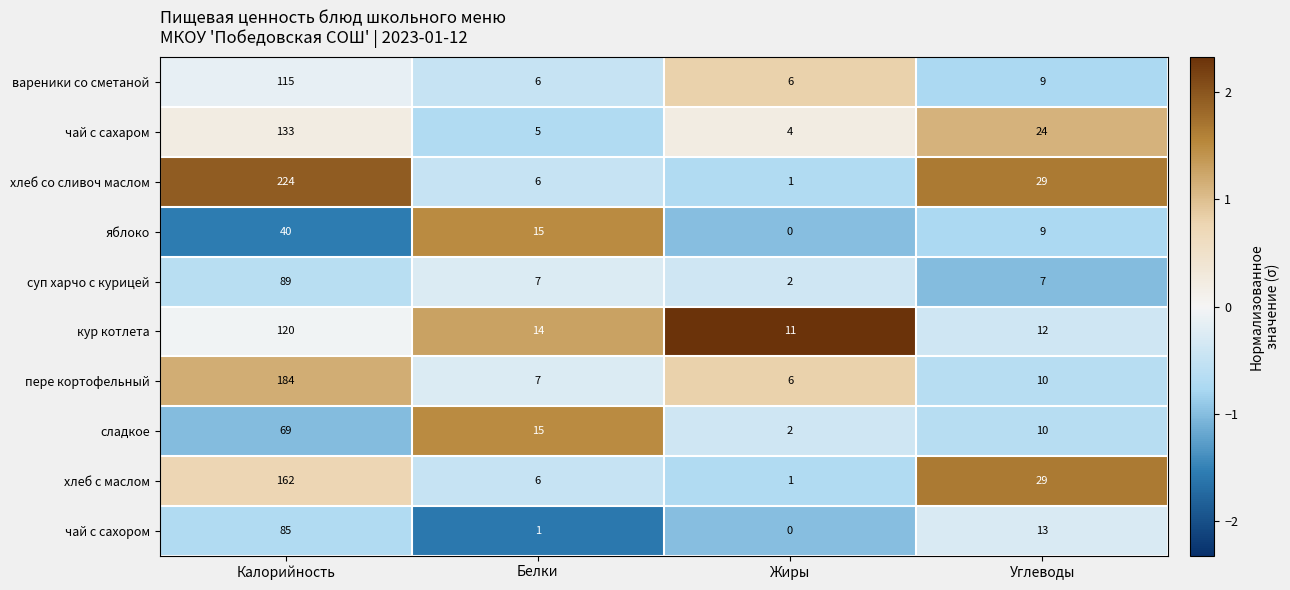

What is the approximate value of пере кортофельный at Углеводы?

10